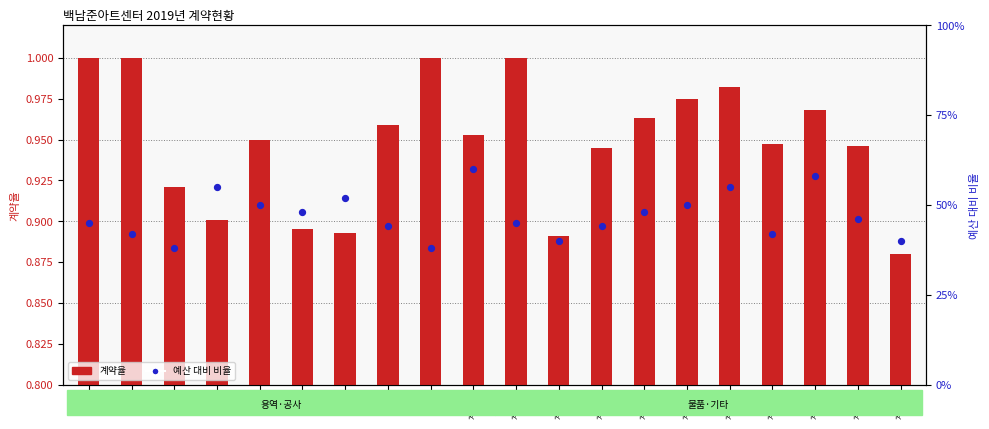

Which series has the widest spread of Y values?

budget ratio